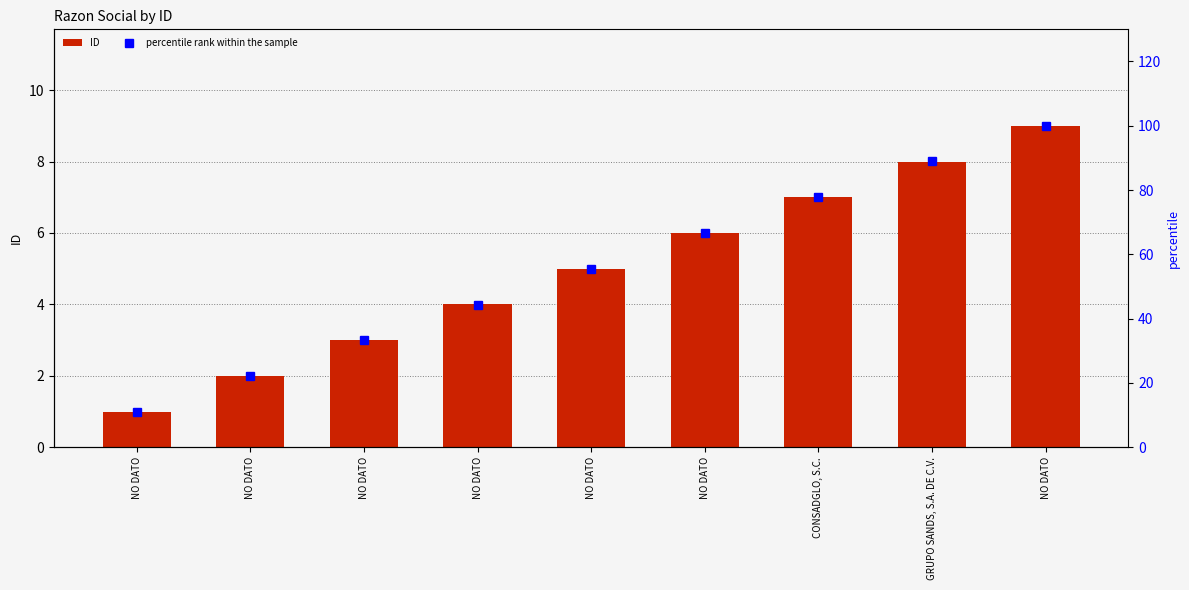

How many data points does each series have?

9